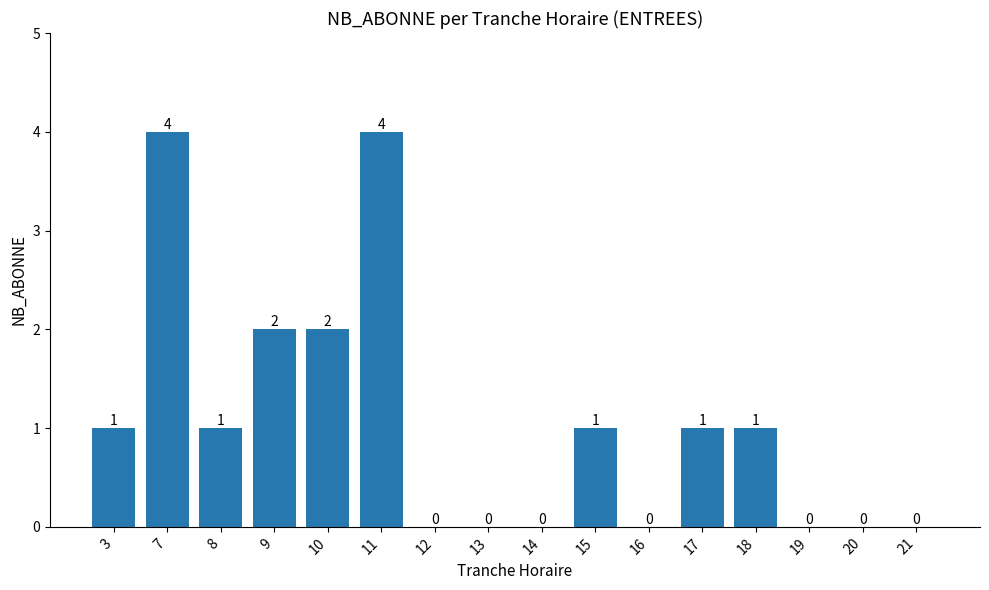

The value at 10 is 2. True or false?

True